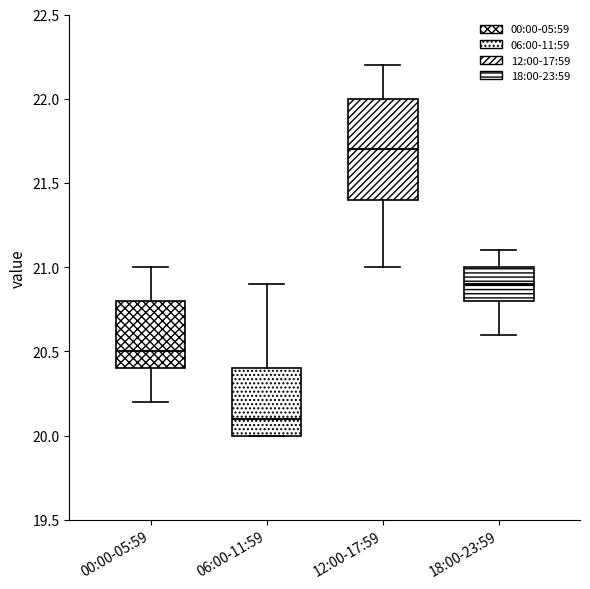

Reading left to right, read every box against the y-axis: the position of its median line, the range the box covers, and the ends of its whiskers. The values are not printed on the chart, so give them approximately, as read against the axis.

00:00-05:59: median 20.5, box 20.4 to 20.8, whiskers 20.2 to 21.0
06:00-11:59: median 20.1, box 20.0 to 20.4, whiskers 20.0 to 20.9
12:00-17:59: median 21.7, box 21.4 to 22.0, whiskers 21.0 to 22.2
18:00-23:59: median 20.9, box 20.8 to 21.0, whiskers 20.6 to 21.1